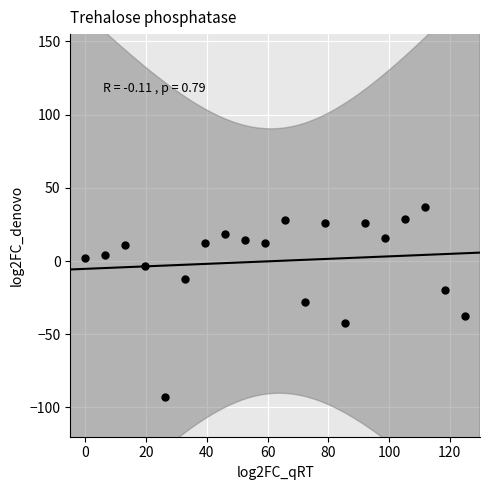

What is the range of Y values (max minus min)?

130.0